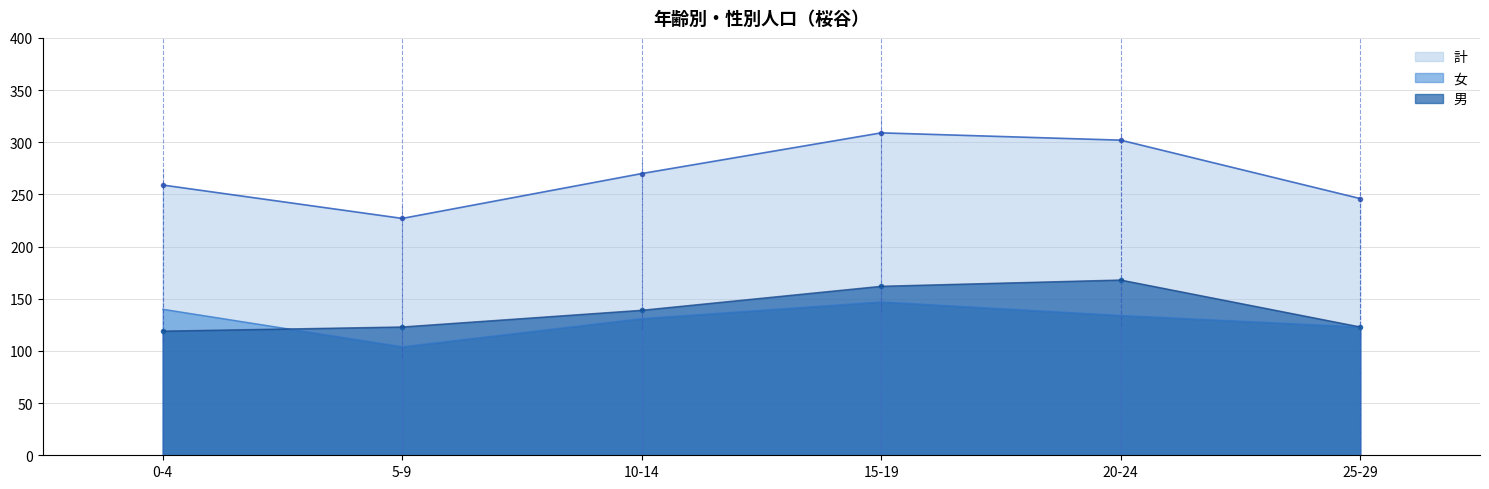

True or false: 女 and 計 cross at least once.

False